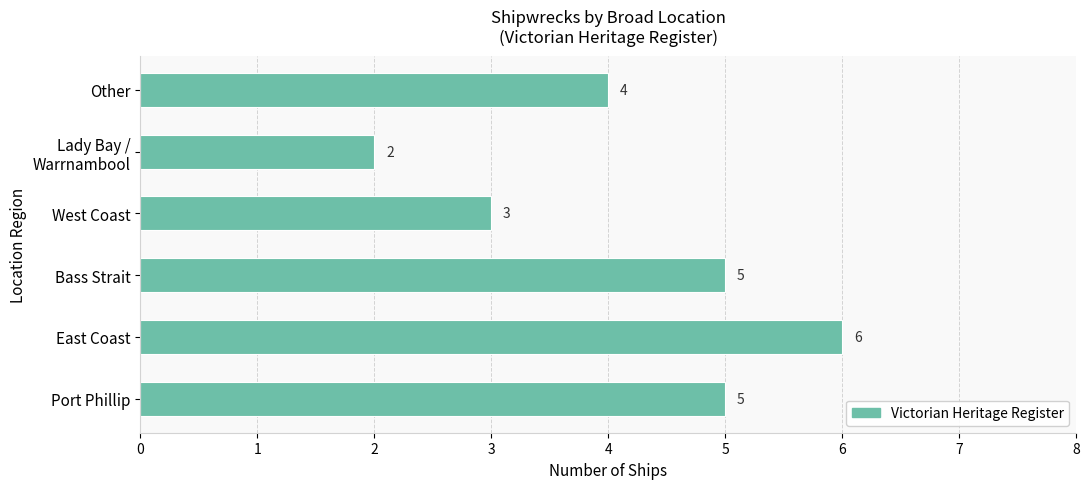

Between Port Phillip and West Coast, which is larger?

Port Phillip